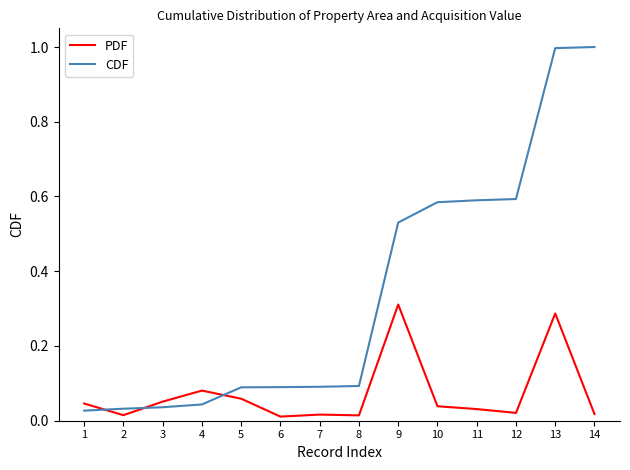

What is the difference between the maximum and minimum values in the CDF series?

1.0